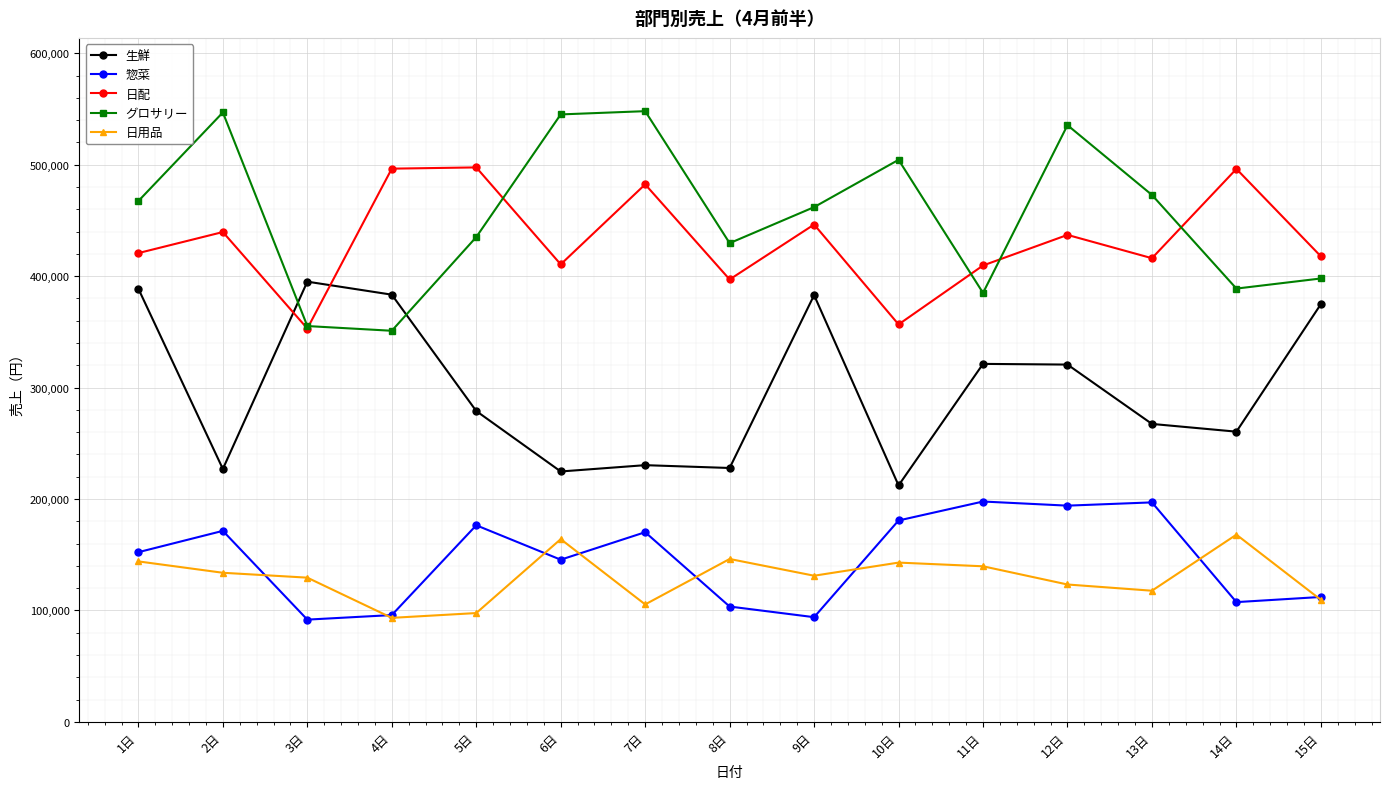

What is the difference between the maximum and minimum values in the 日用品 series?

74681